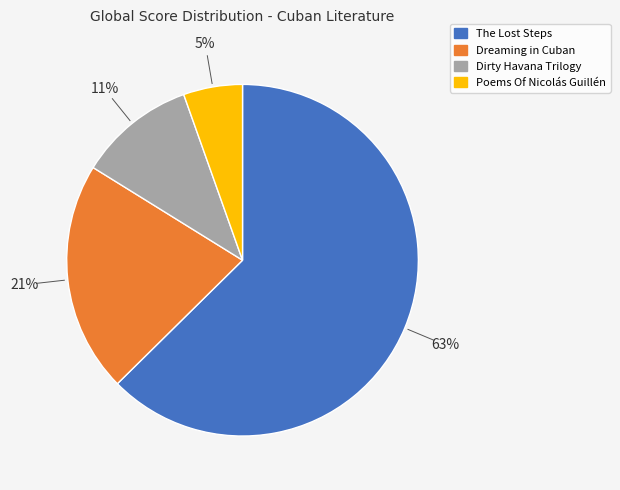

To the nearest percent, what is the combined percentage of Dirty Havana Trilogy and Dreaming in Cuban?

32%